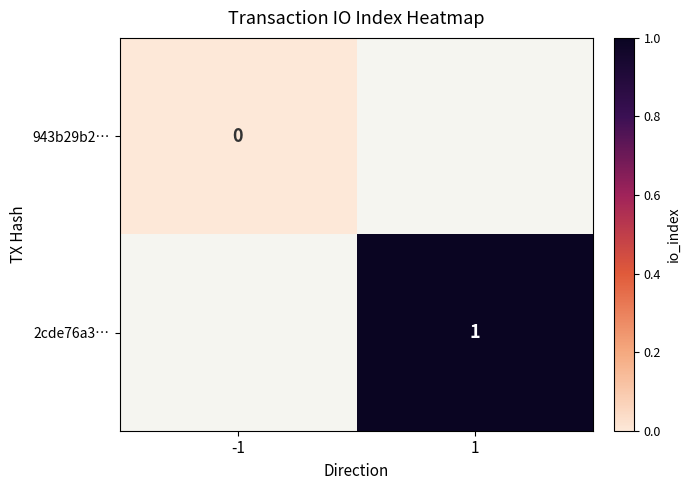

List the labels in order of 2cde76a3… value, smallest first.

-1, 1